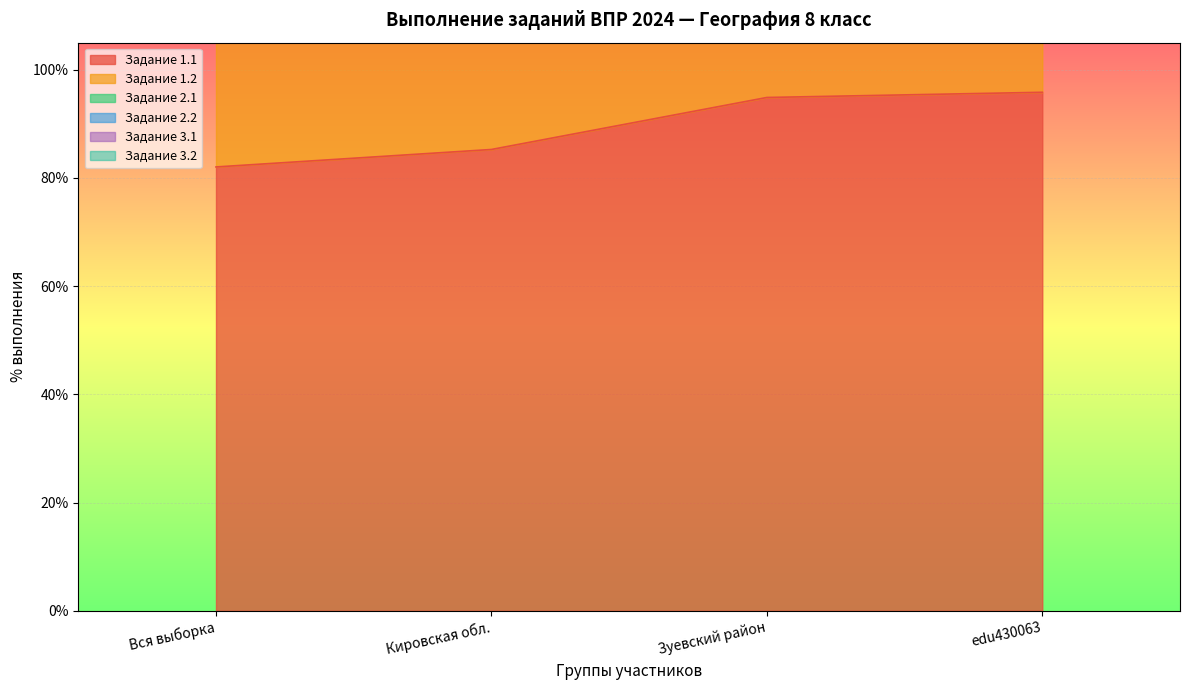

The value of Задание 1.1 at Вся выборка is 55.9. True or false?

False